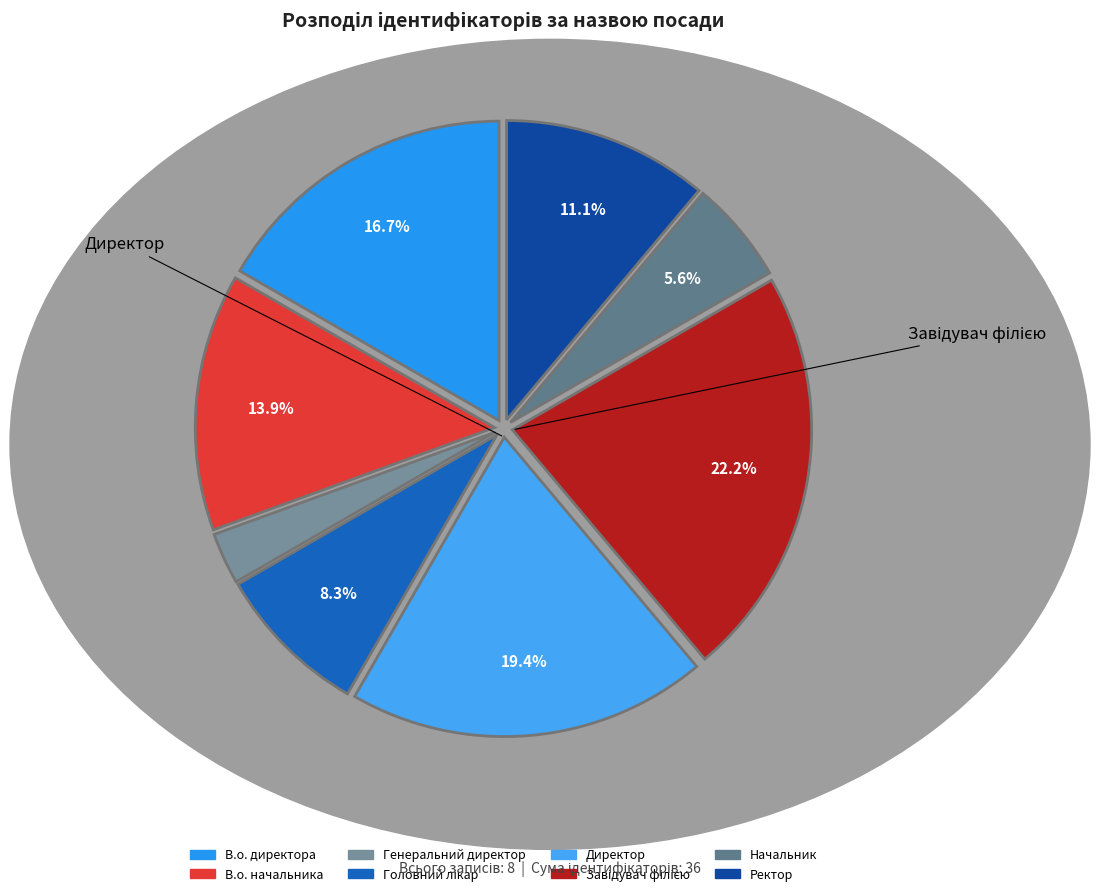

To the nearest percent, what is the average slice percentage?

12%